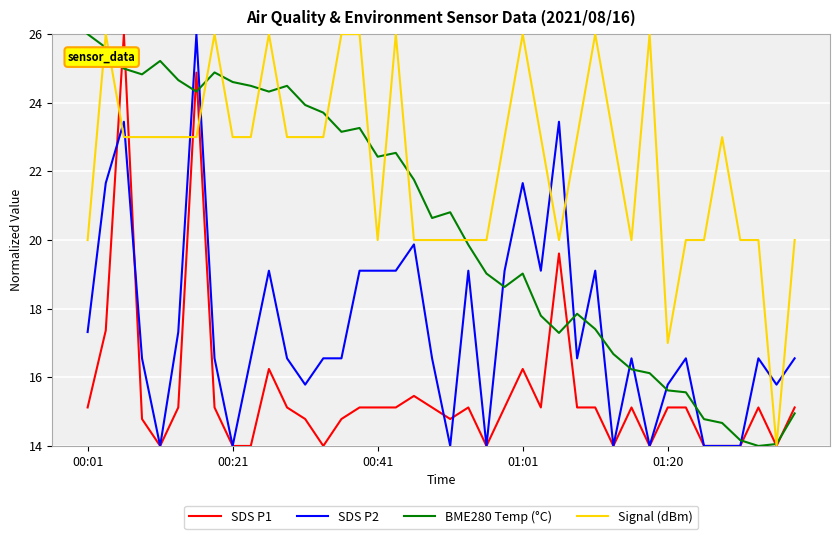

True or false: SDS P2 and Signal (dBm) cross at least once.

True